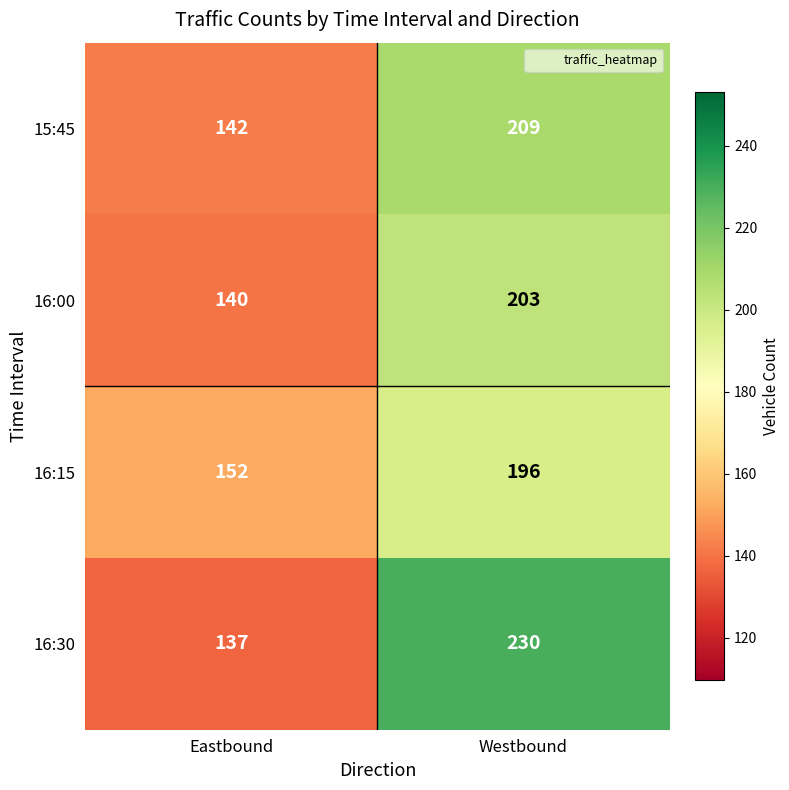

Between Eastbound and Westbound, which series saw the biggest shift?

16:30